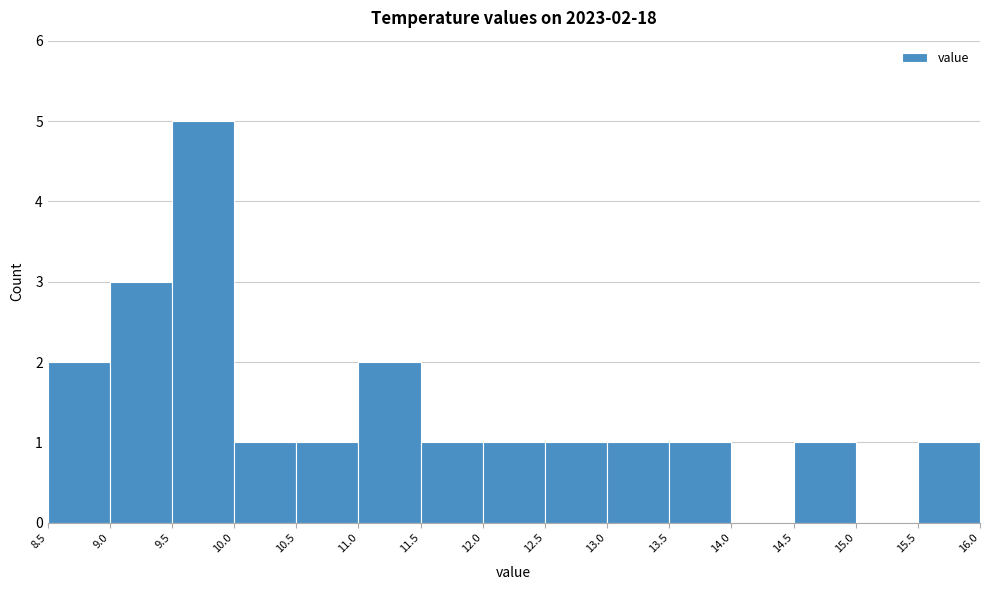

Over which range of the x-axis is the bar tallest?

9.5 to 10.0